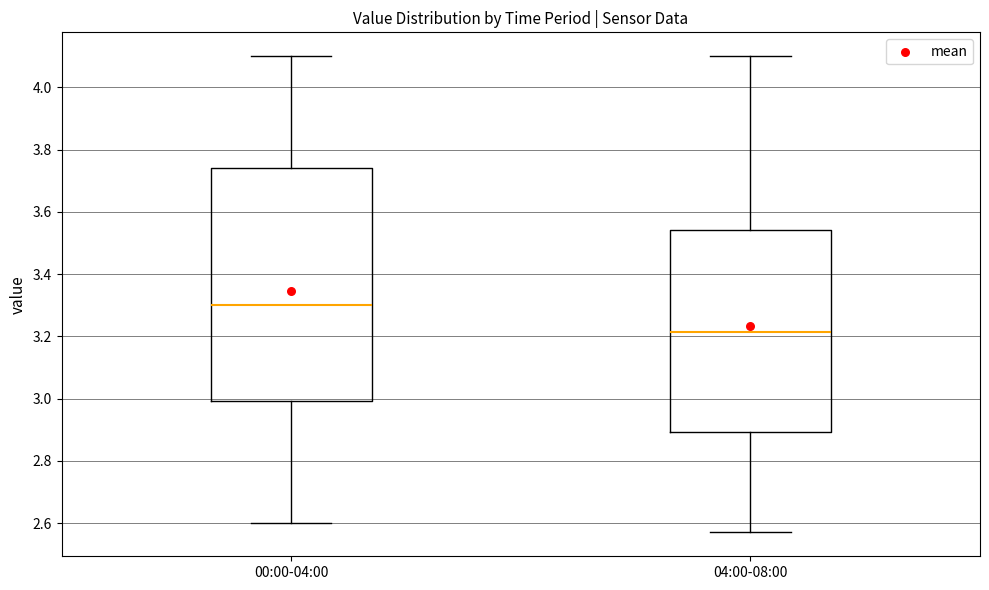

Which box's median line is the lowest?

04:00-08:00